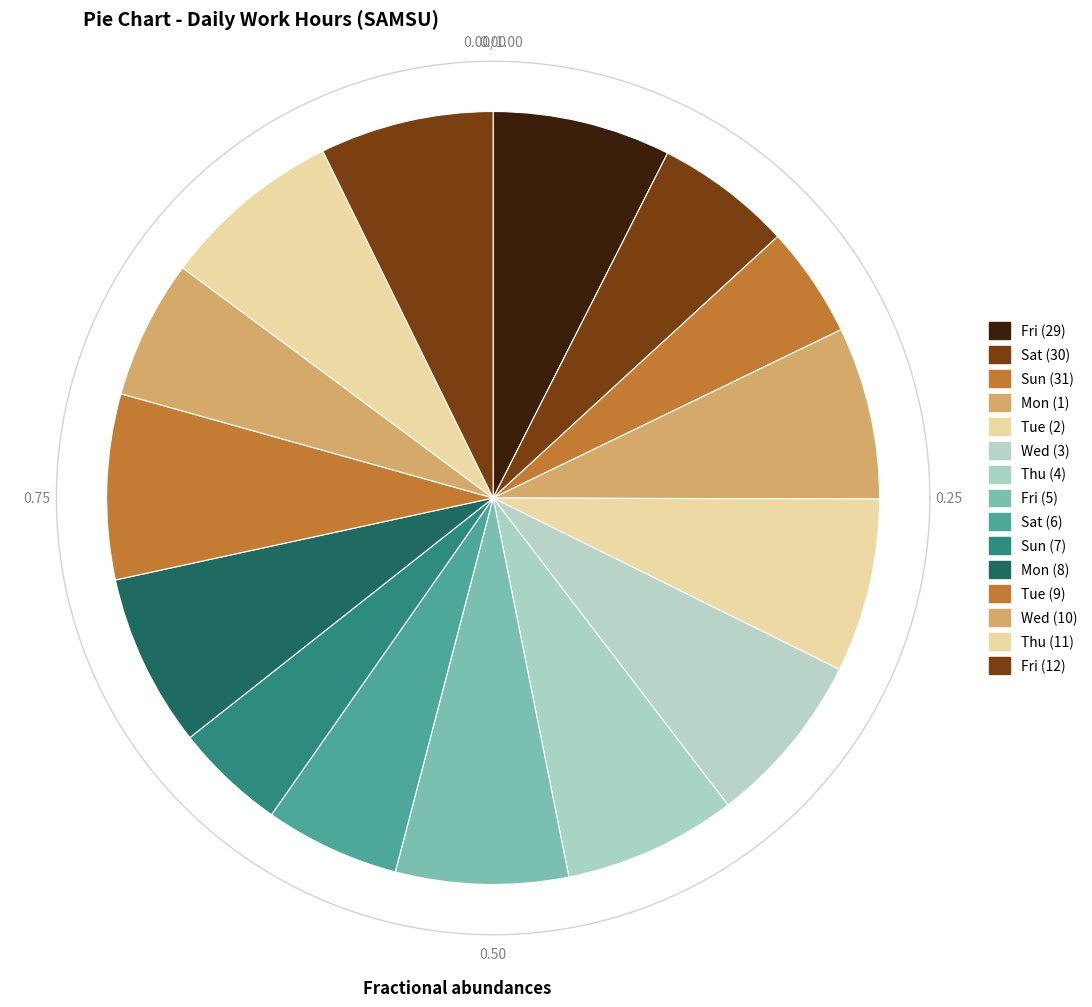

To the nearest percent, what is the average slice percentage?

7%